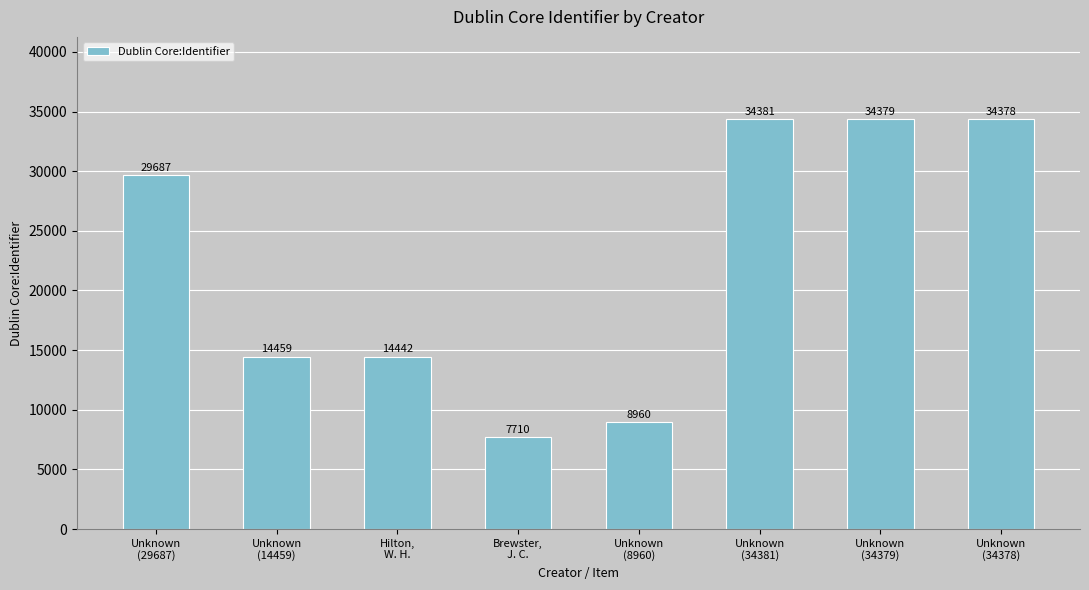

What value does the data have at Unknown
(29687)?

29687